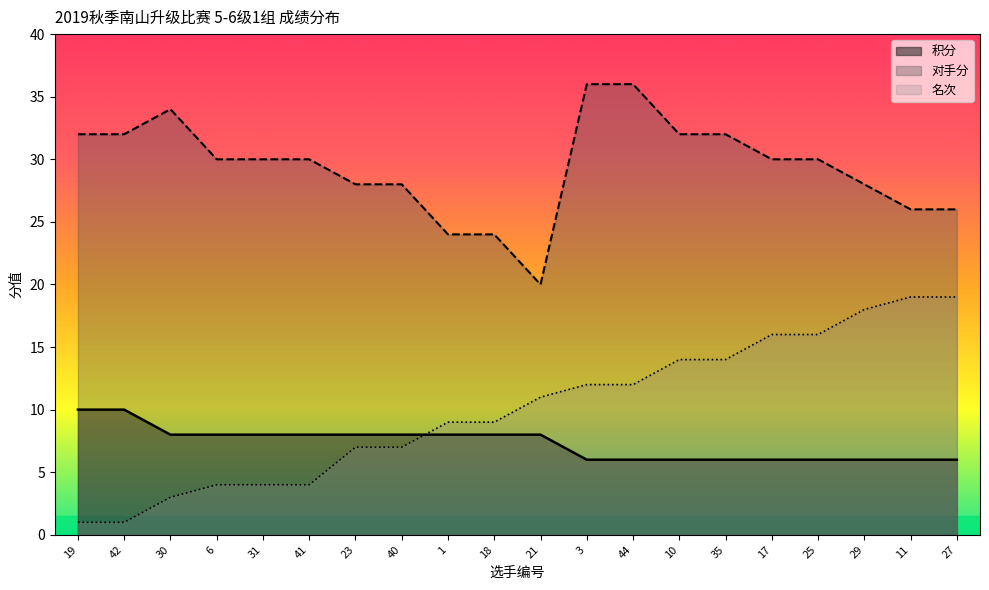

The value of 积分 at 6 is 8. True or false?

True